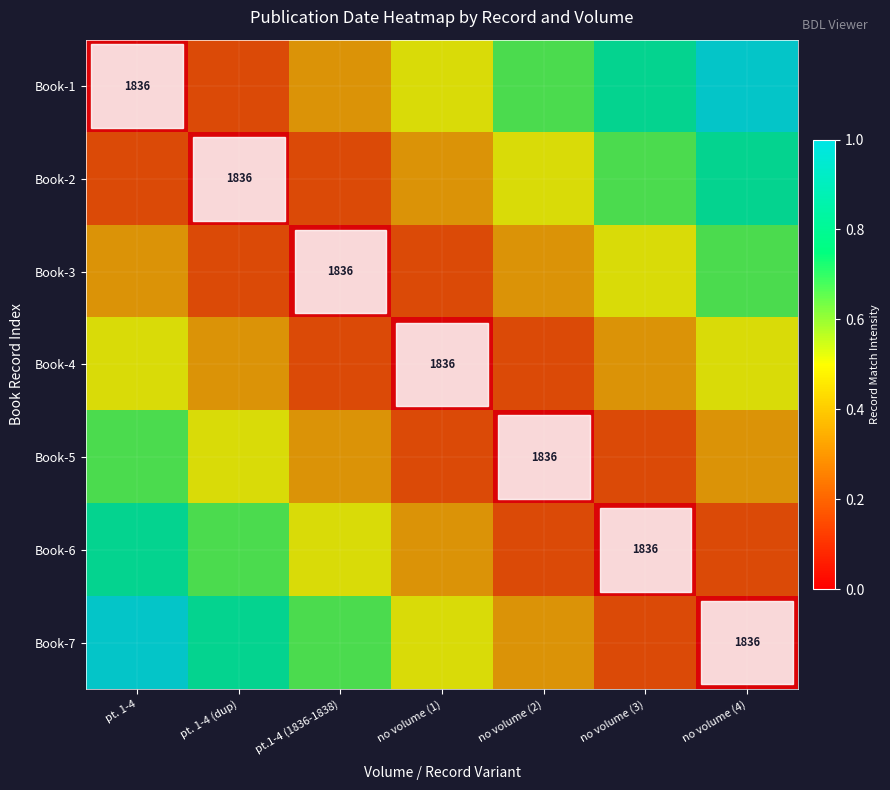

Which label corresponds to the smallest value in the chart?

pt. 1-4